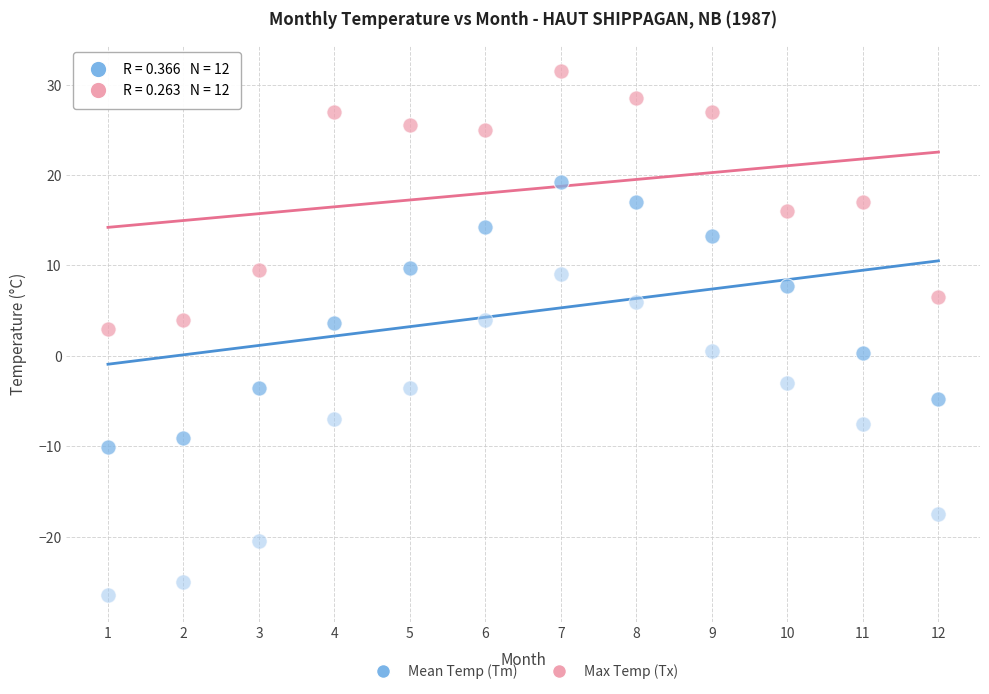

Across all data points, what is the range of X values (max minus min)?

11.0